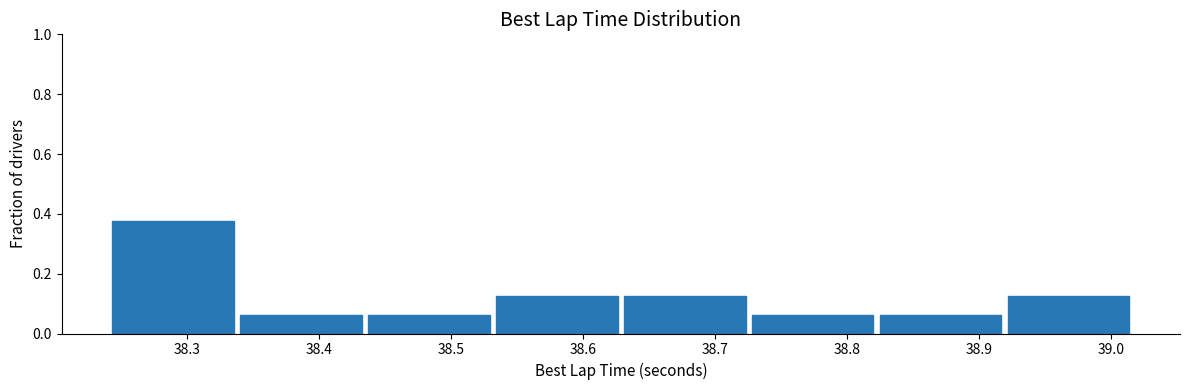

How tall is the bar that spans 38.82 to 38.92 on the x-axis? Neither the bar edges nor the heights are printed on the chart, so give them approximately, as read against the axes.

0.06